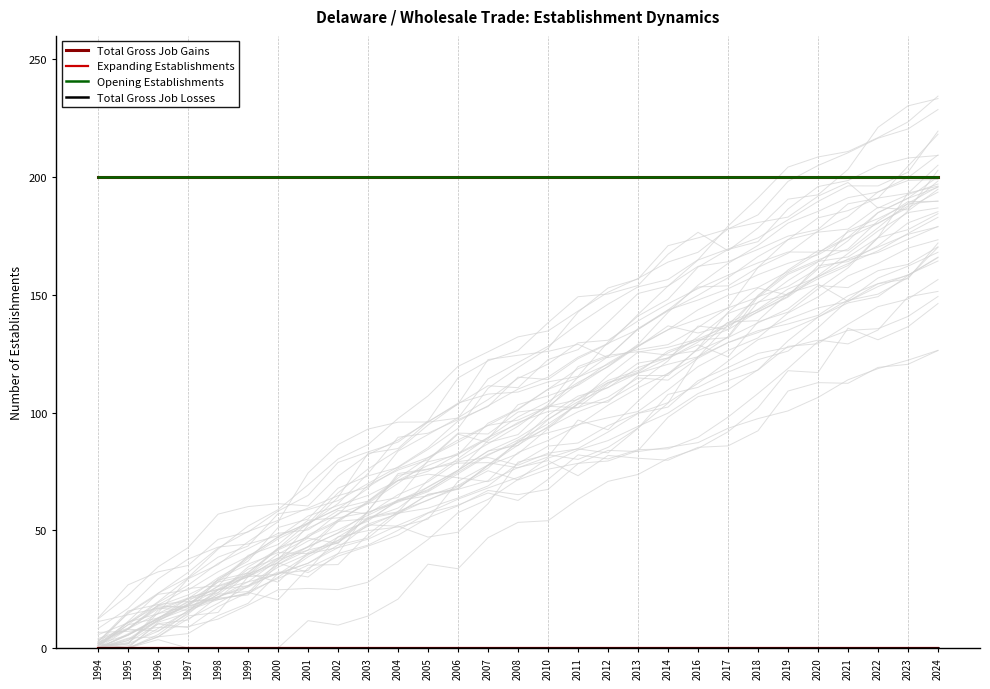

Reading right to left, what are all the values shown in this chart?

Total Gross Job Gains: 2024=200	2023=200	2022=200	2021=200	2020=200	2019=200	2018=200	2017=200	2016=200	2014=200	2013=200	2012=200	2011=200	2010=200	2008=200	2007=200	2006=200	2005=200	2004=200	2003=200	2002=200	2001=200	2000=200	1999=200	1998=200	1997=200	1996=200	1995=200	1994=200
Expanding Establishments: 2024=0	2023=0	2022=0	2021=0	2020=0	2019=0	2018=0	2017=0	2016=0	2014=0	2013=0	2012=0	2011=0	2010=0	2008=0	2007=0	2006=0	2005=0	2004=0	2003=0	2002=0	2001=0	2000=0	1999=0	1998=0	1997=0	1996=0	1995=0	1994=0
Opening Establishments: 2024=200	2023=200	2022=200	2021=200	2020=200	2019=200	2018=200	2017=200	2016=200	2014=200	2013=200	2012=200	2011=200	2010=200	2008=200	2007=200	2006=200	2005=200	2004=200	2003=200	2002=200	2001=200	2000=200	1999=200	1998=200	1997=200	1996=200	1995=200	1994=200
Total Gross Job Losses: 2024=0	2023=0	2022=0	2021=0	2020=0	2019=0	2018=0	2017=0	2016=0	2014=0	2013=0	2012=0	2011=0	2010=0	2008=0	2007=0	2006=0	2005=0	2004=0	2003=0	2002=0	2001=0	2000=0	1999=0	1998=0	1997=0	1996=0	1995=0	1994=0